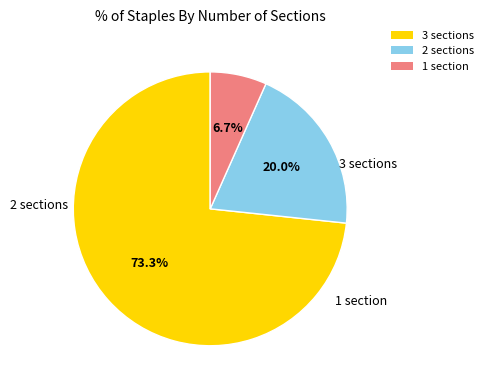

Count the number of slices in the pie.

3